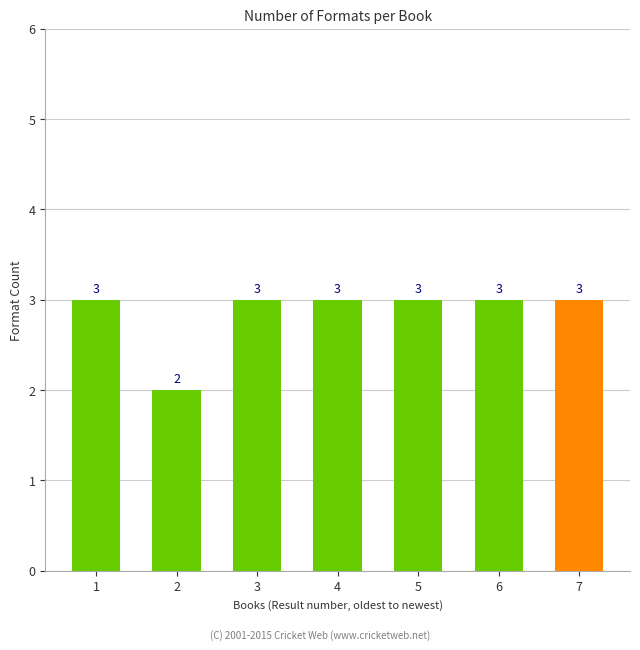

What is the value of the 7th bar from the left?

3